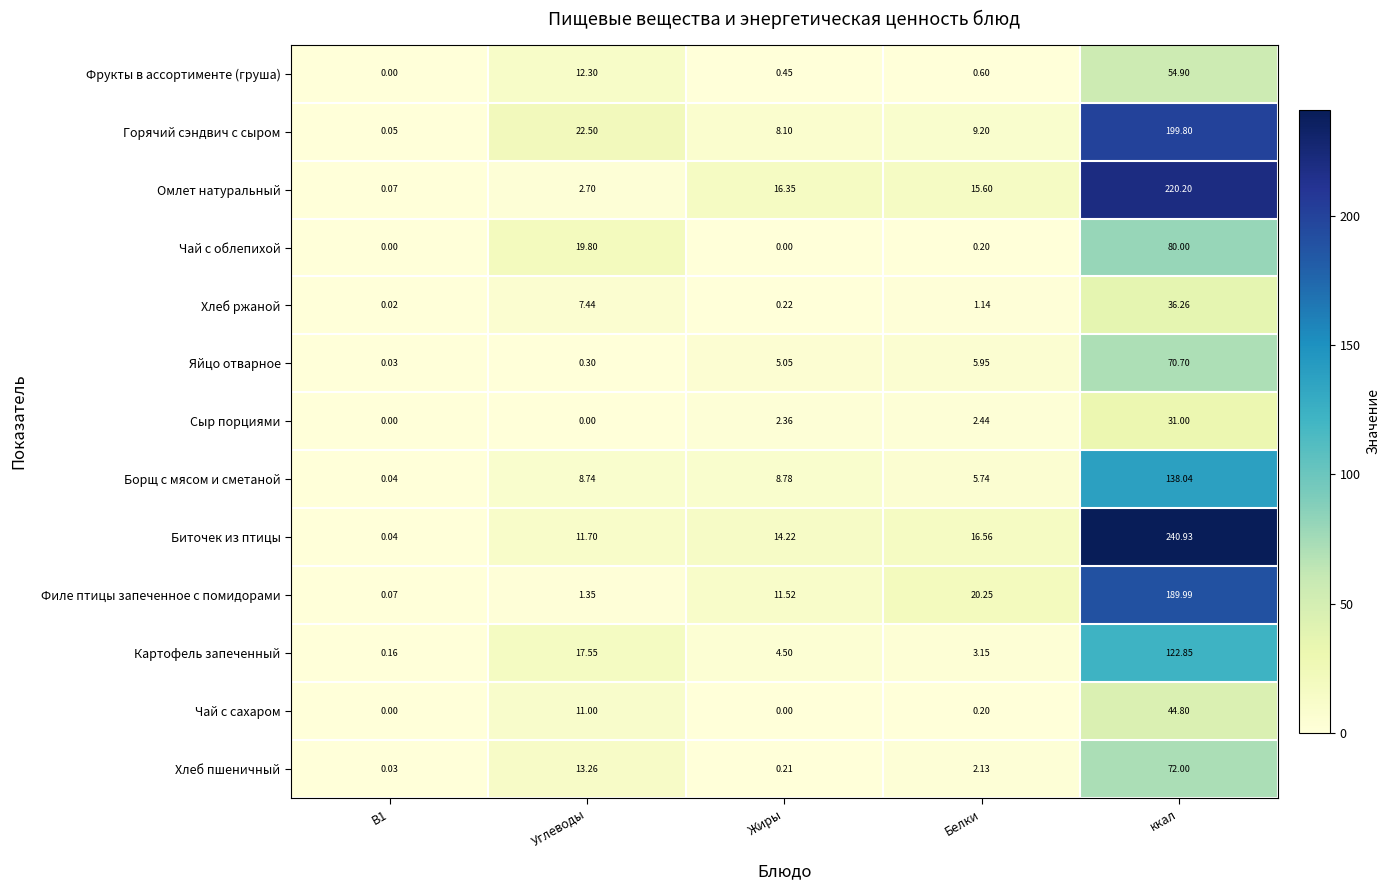

Where does the Сыр порциями series first go above 2?

Жиры